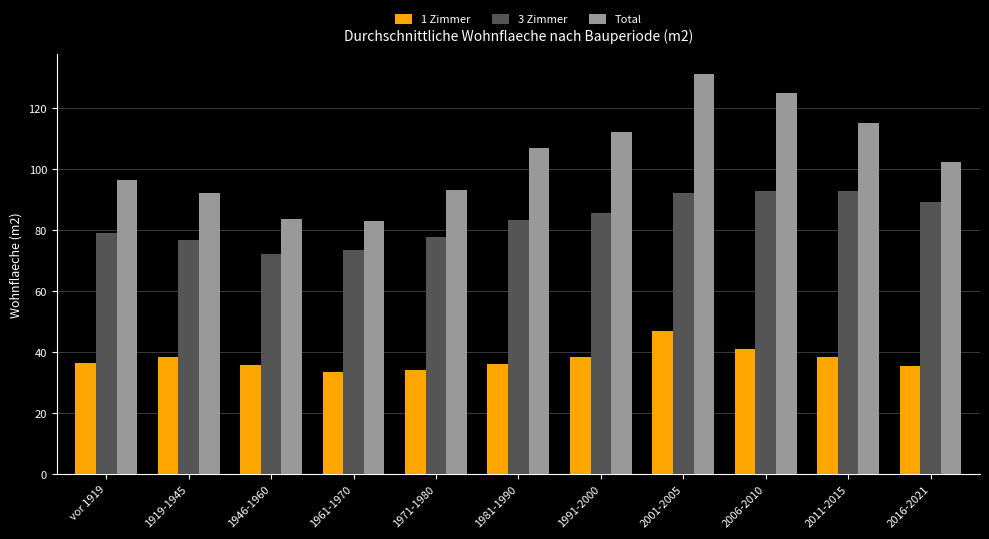

What position from the left is 2006-2010?

9